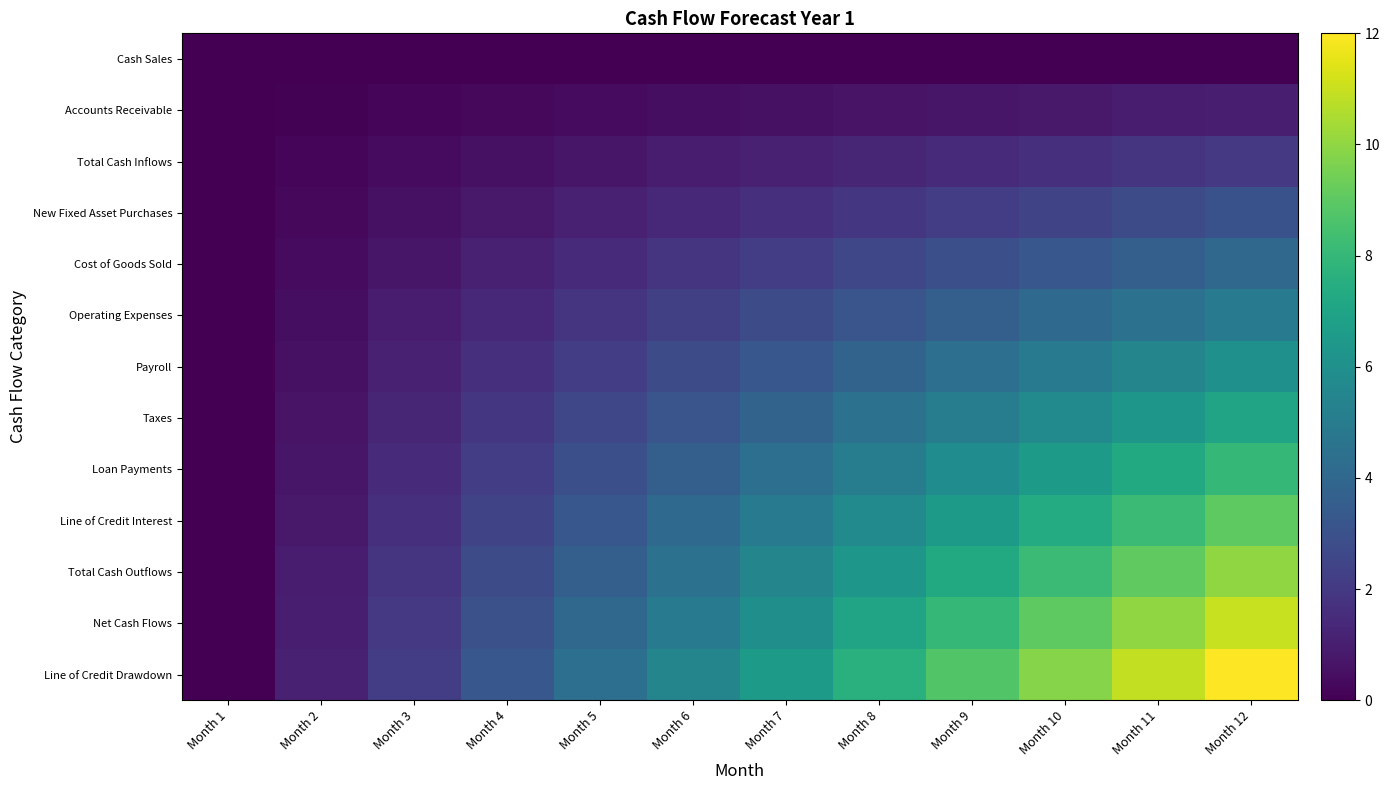

How many distinct data groups are displayed?

13